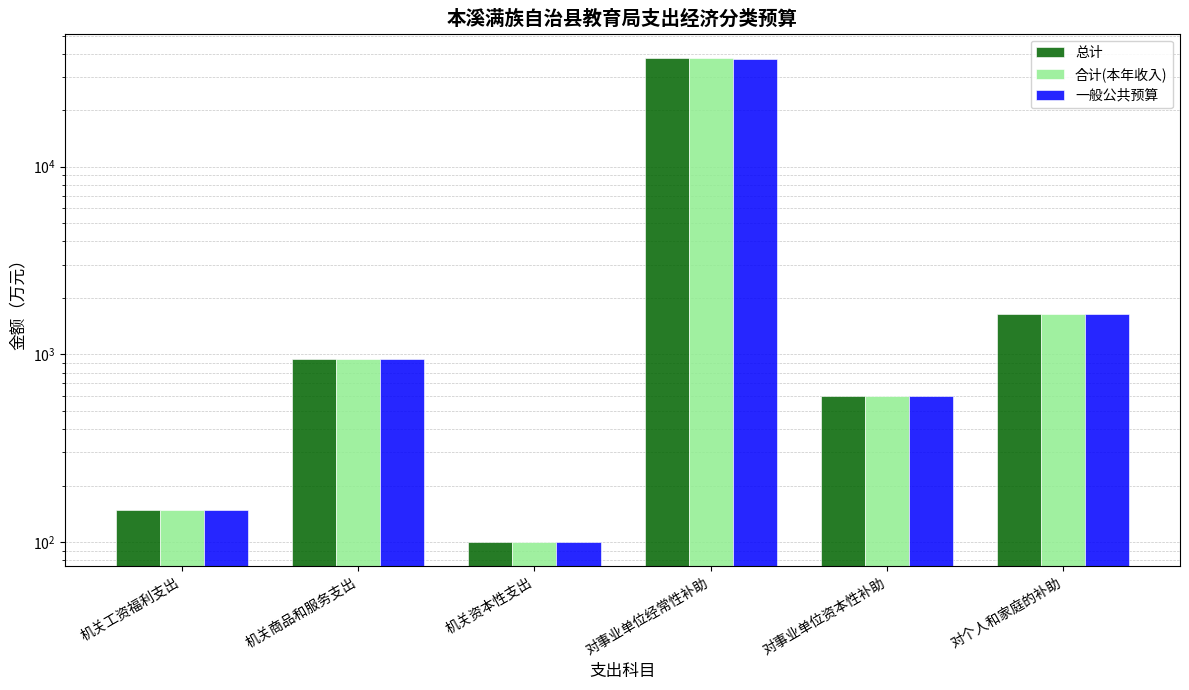

The 合计(本年收入) series shows 1649.0 at 对个人和家庭的补助. True or false?

True